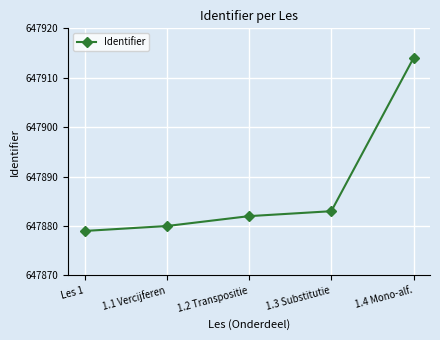

What is the label of the 3rd point from the right?

1.2 Transpositie